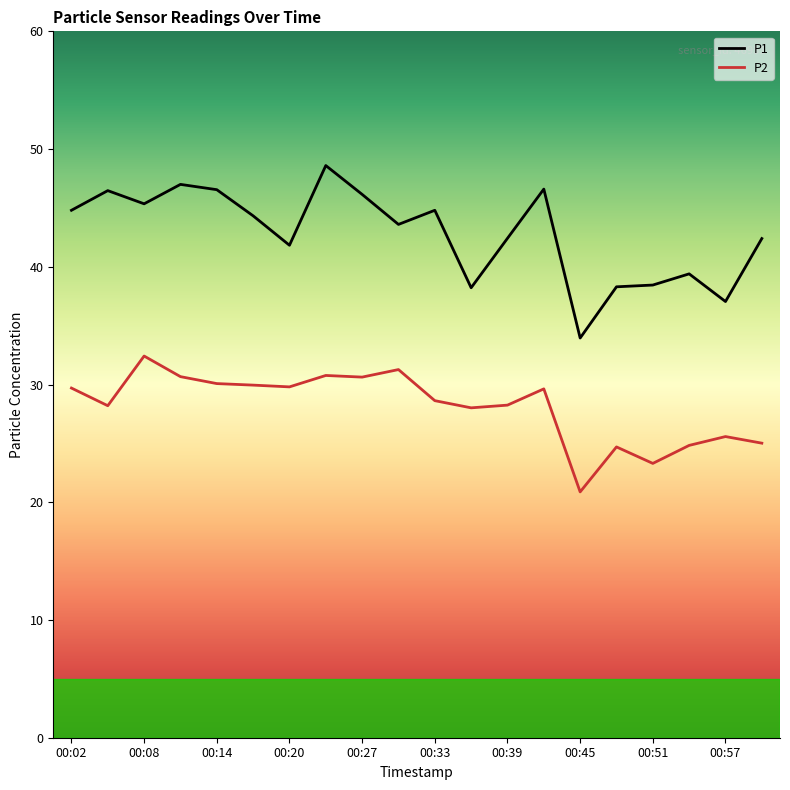

Rank the series at 00:08 from highest to lowest value.

P1, P2